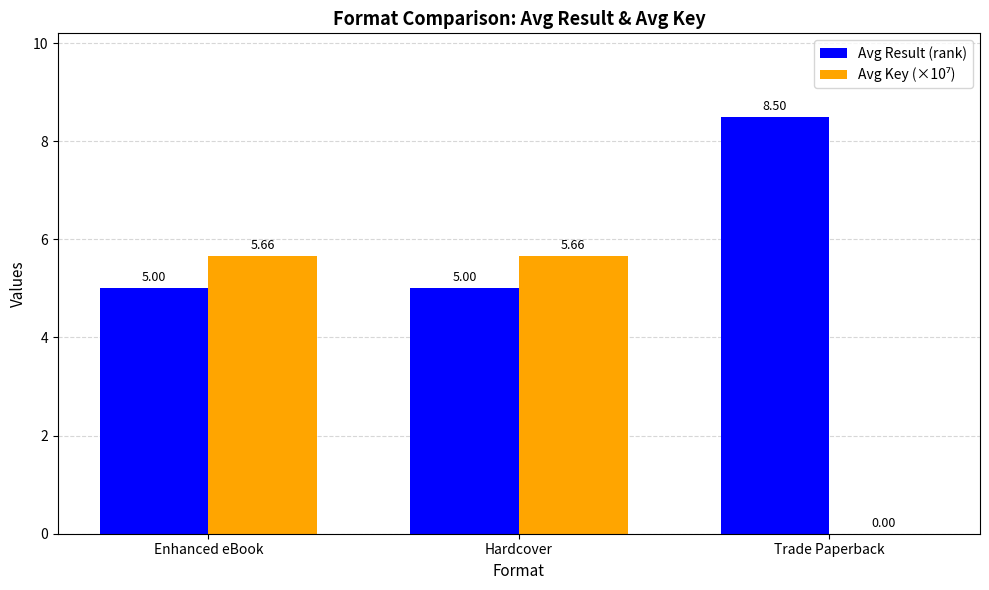

What is the total value across all series at Trade Paperback?

8.5